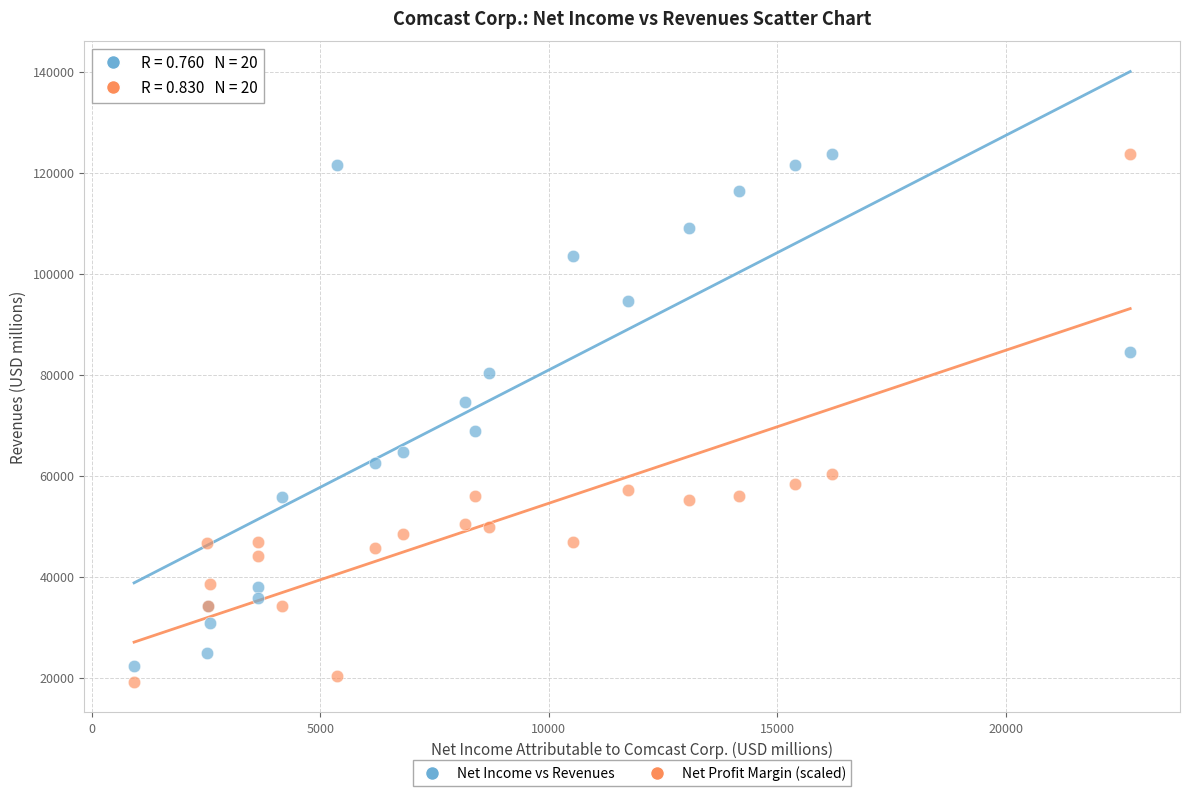

What is the X range (max minus min) for the scatter plot?

21786.0